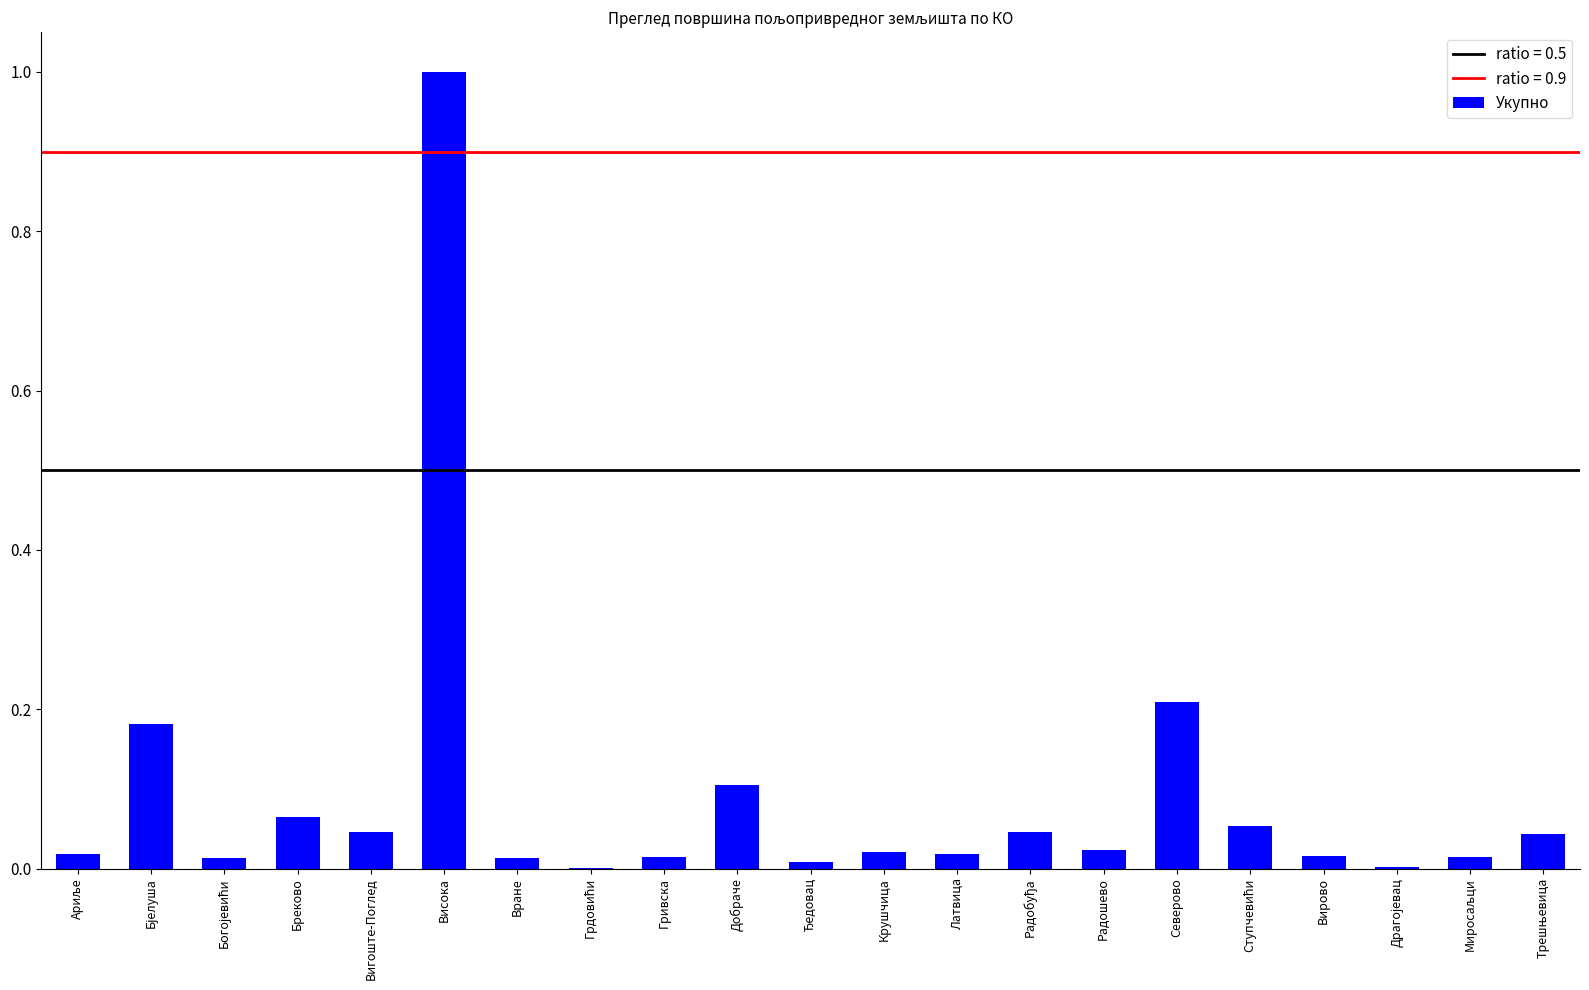

The chart shows a value of 0.0 at Вране. True or false?

True